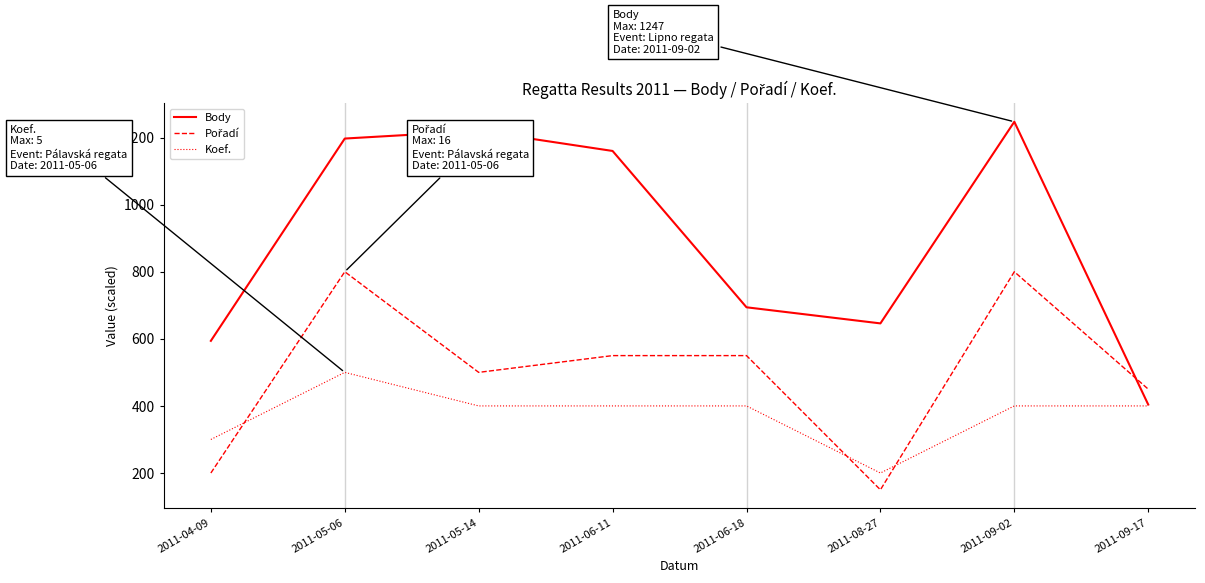

Which series has the widest spread of values?

Body